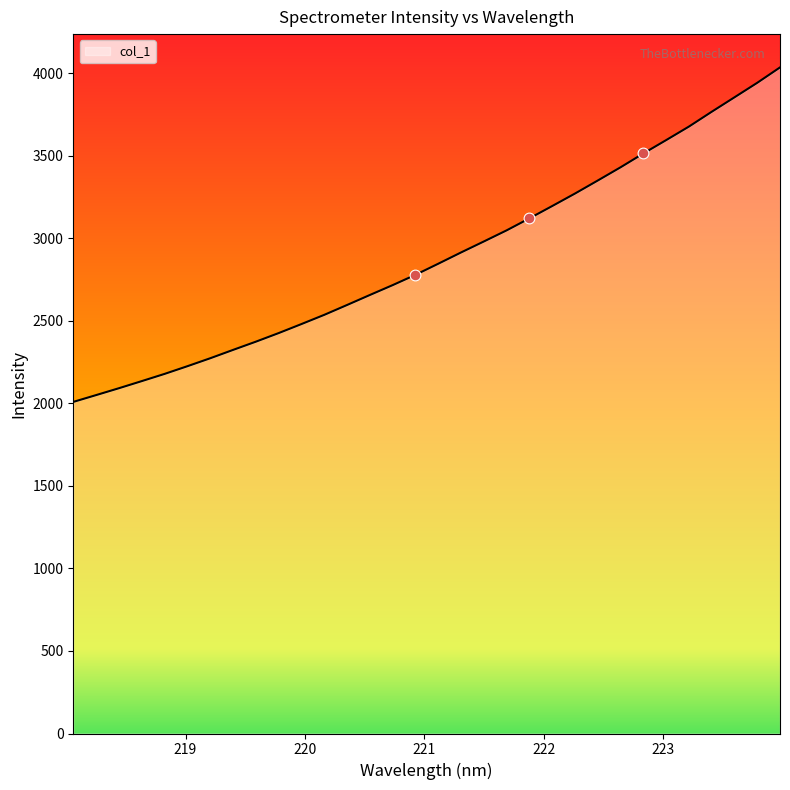

What is the difference between the maximum and minimum values?

2026.8